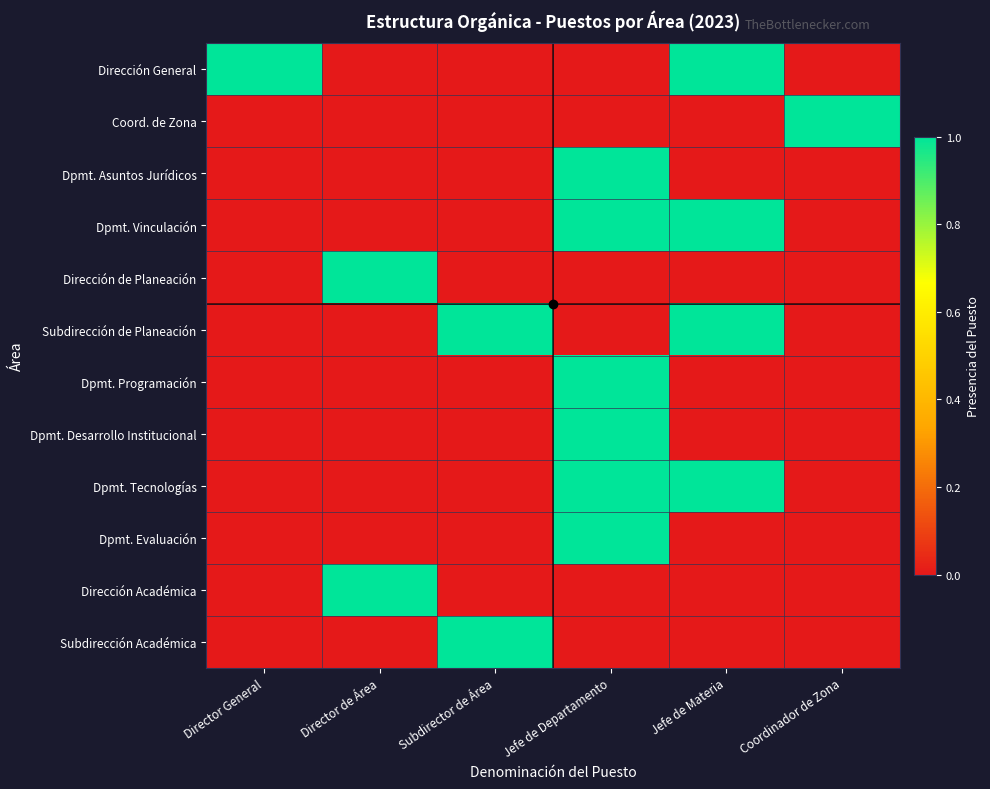

At which category does the chart reach its peak across all series?

Director General